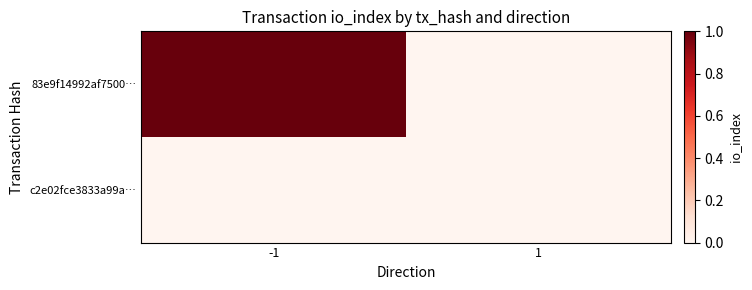

Which series has the largest total across all categories?

83e9f14992af7500…